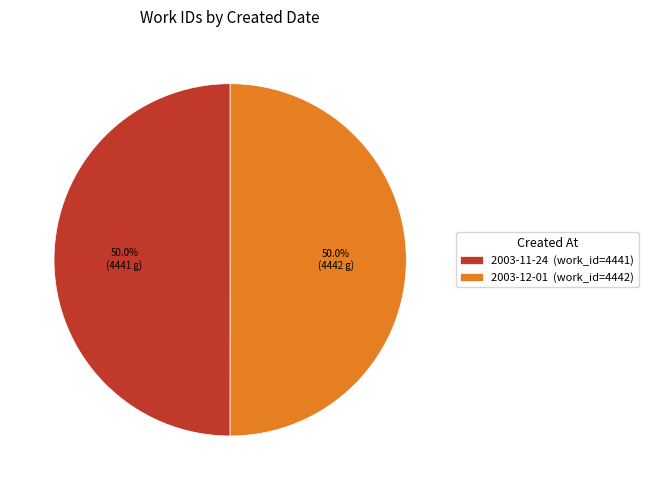

Approximately how many times larger is the value at 2003-12-01 (work_id=4442) compared to 2003-11-24 (work_id=4441)?

1.0